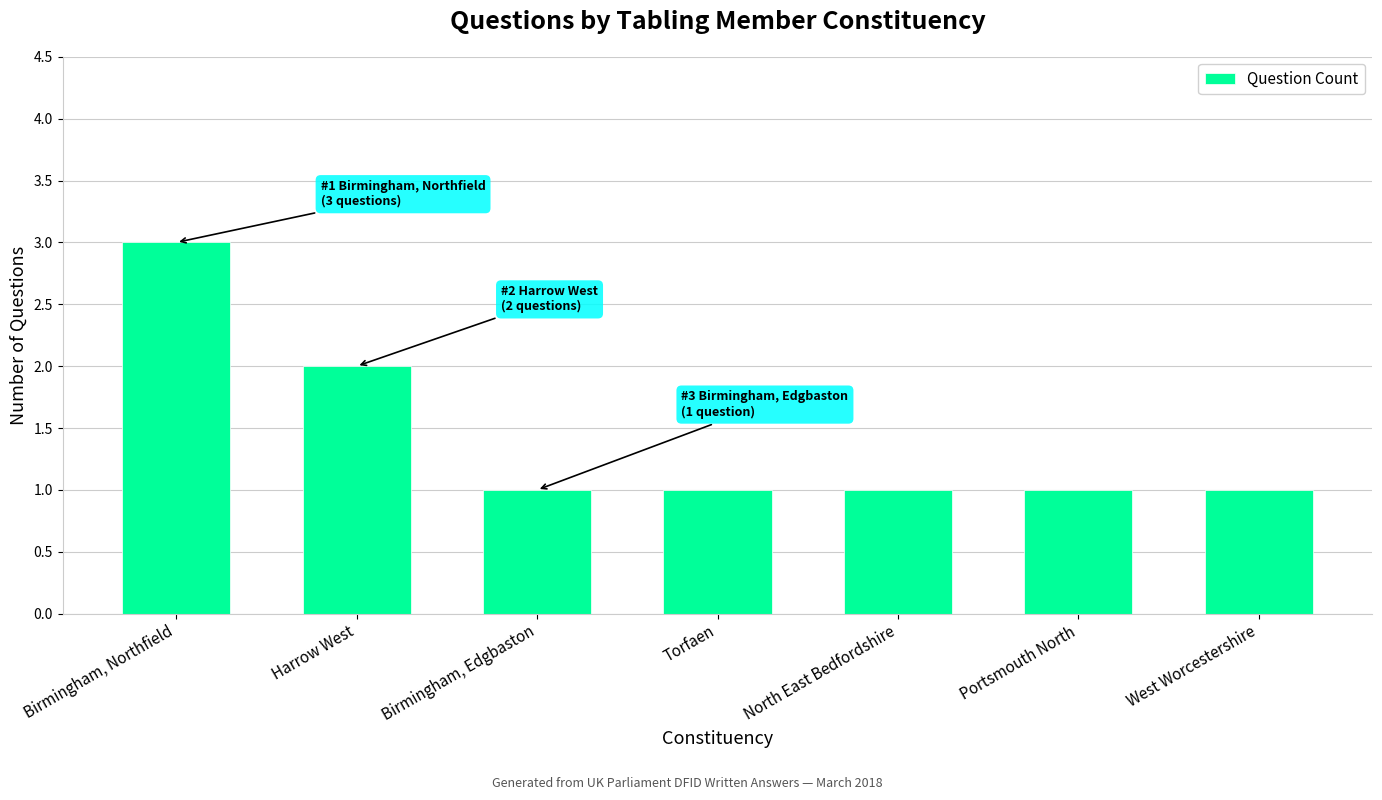

Which category has the highest value across all series?

Birmingham, Northfield